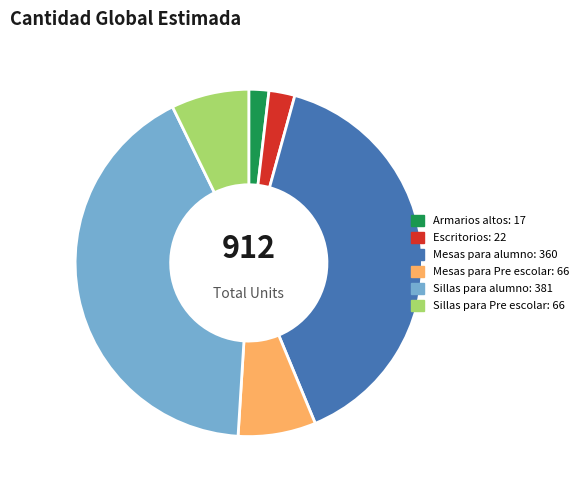

True or false: Sillas para Pre escolar accounts for 21% of the total.

False